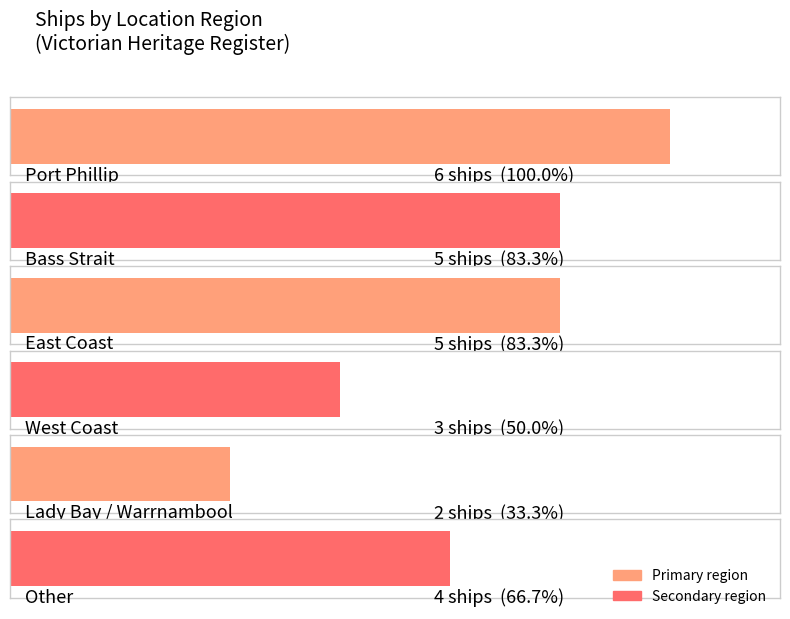

Which category has the lowest value across all series?

Lady Bay, Warrnambool